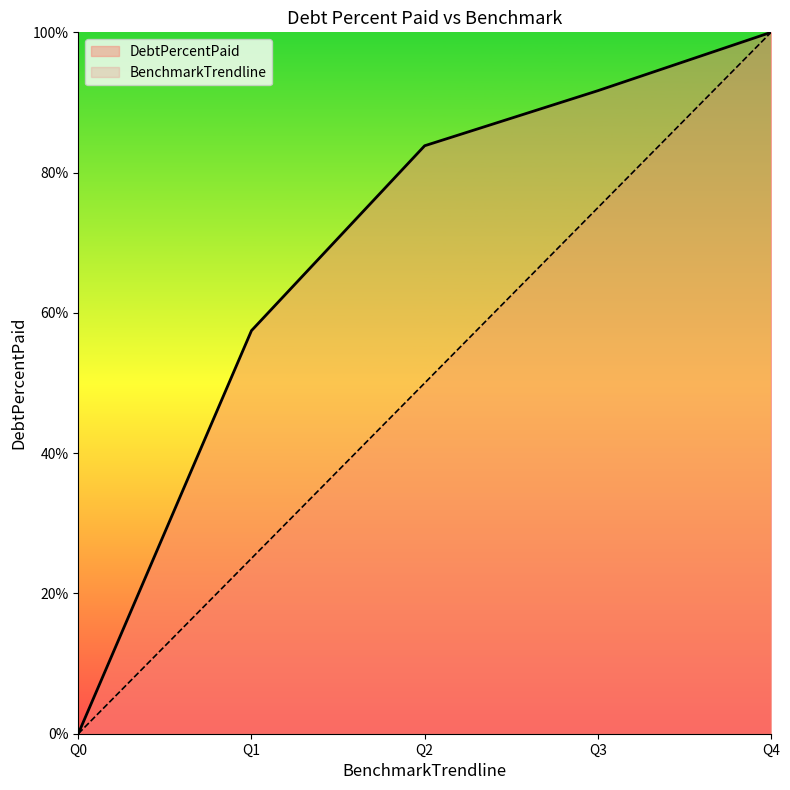

The value of BenchmarkTrendline at Q2 is 50.0. True or false?

True